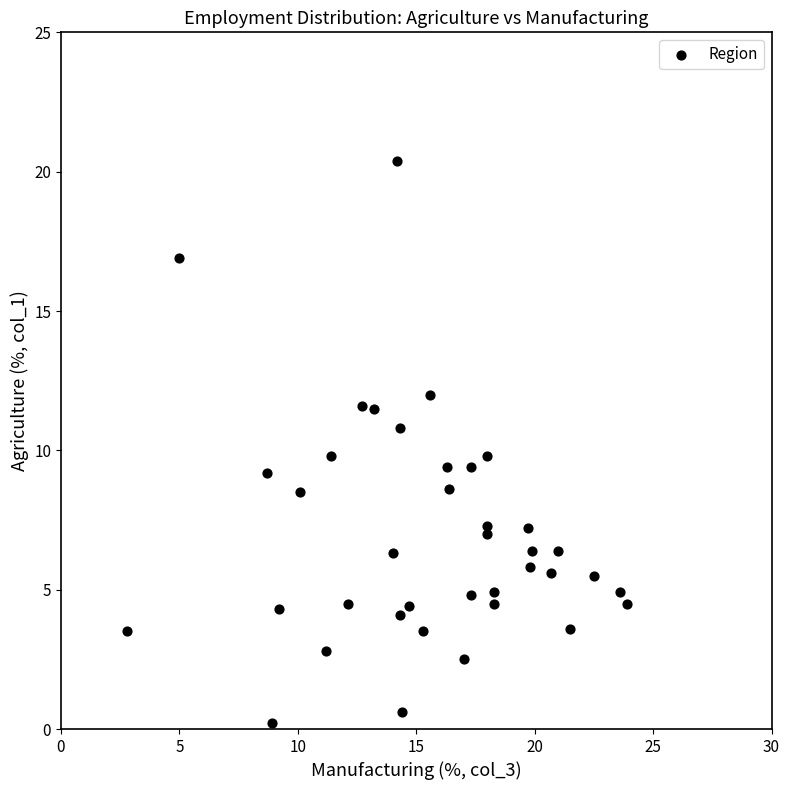

What is the range of Y values (max minus min)?

20.2